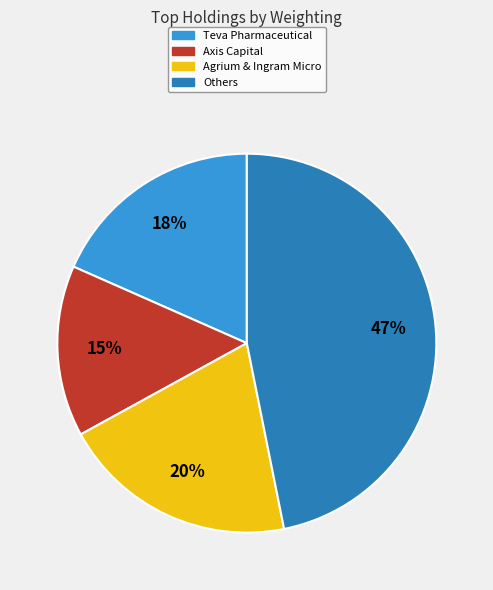

Rank the categories by value from lowest to highest.

Axis Capital, Teva Pharmaceutical, Agrium & Ingram Micro, Others